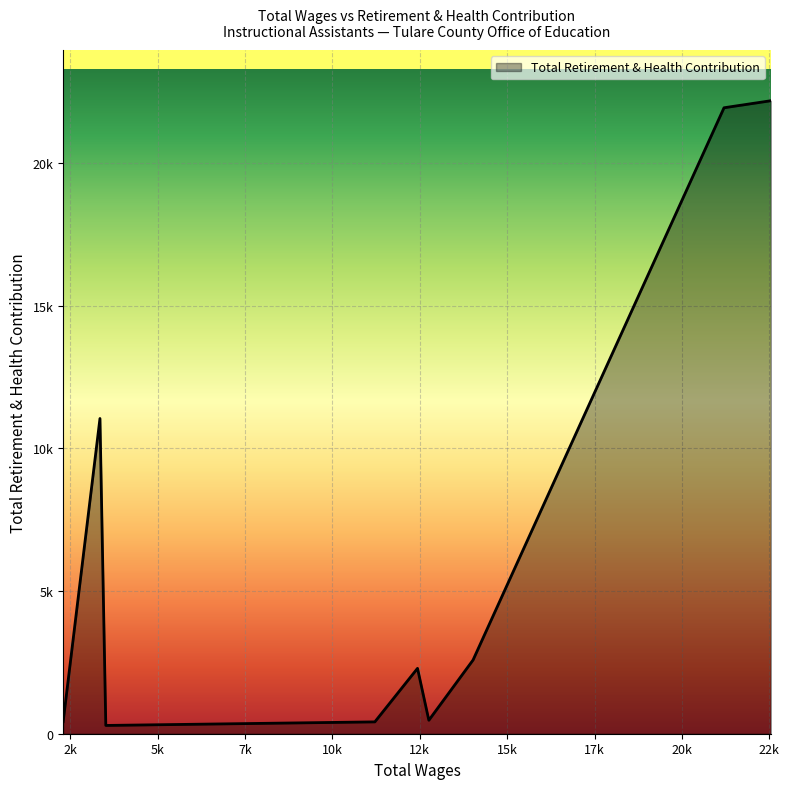

Is this an area chart (filled region under the line)?

Yes